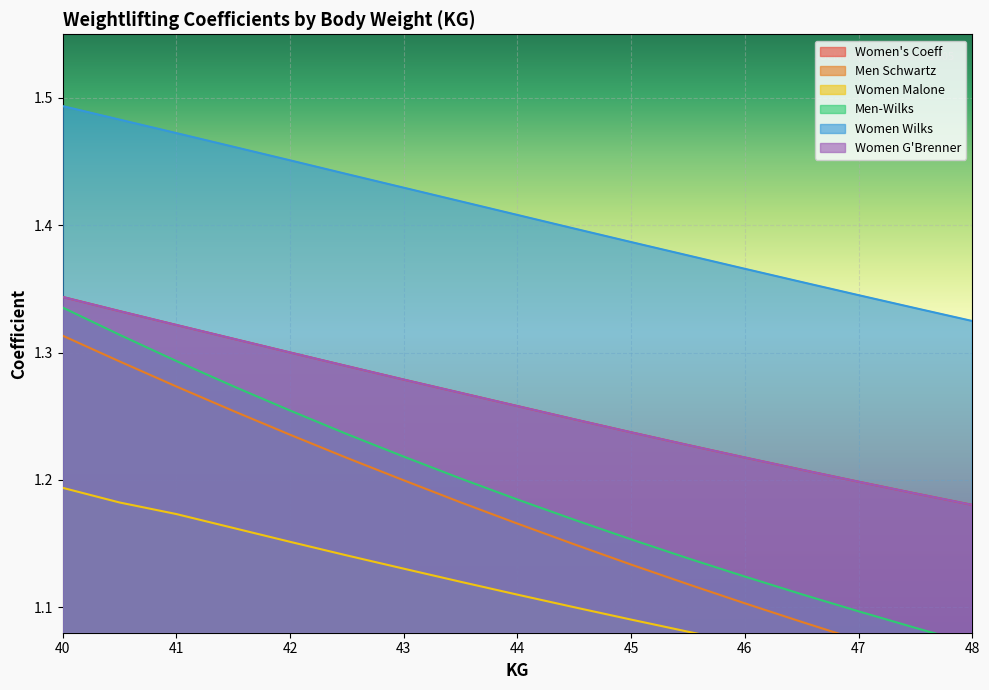

Count the number of data series in this chart.

6